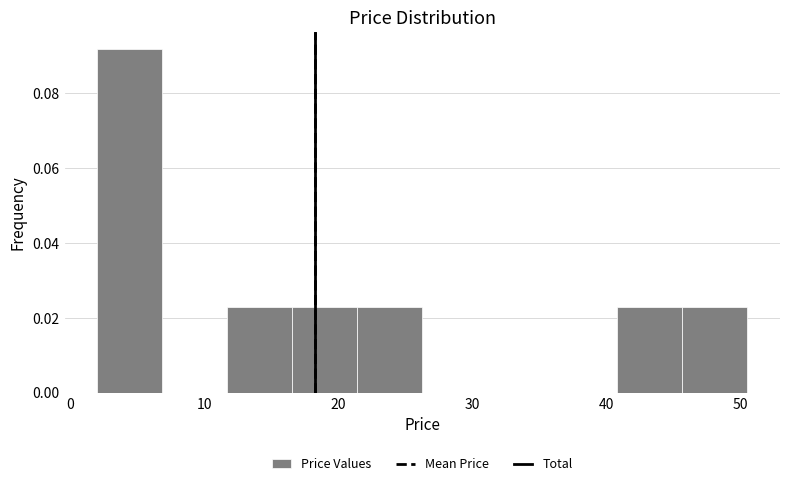

Reading left to right, list every bar in this chart as the range it spans on the x-axis followed by its height. Neither the bar edges nor the heights are printed on the chart, so give them approximately, as read against the axes.

2 to 7: 0.092
7 to 12: 0
12 to 17: 0.022
17 to 21: 0.022
21 to 26: 0.022
26 to 31: 0
31 to 36: 0
36 to 41: 0
41 to 46: 0.022
46 to 51: 0.022